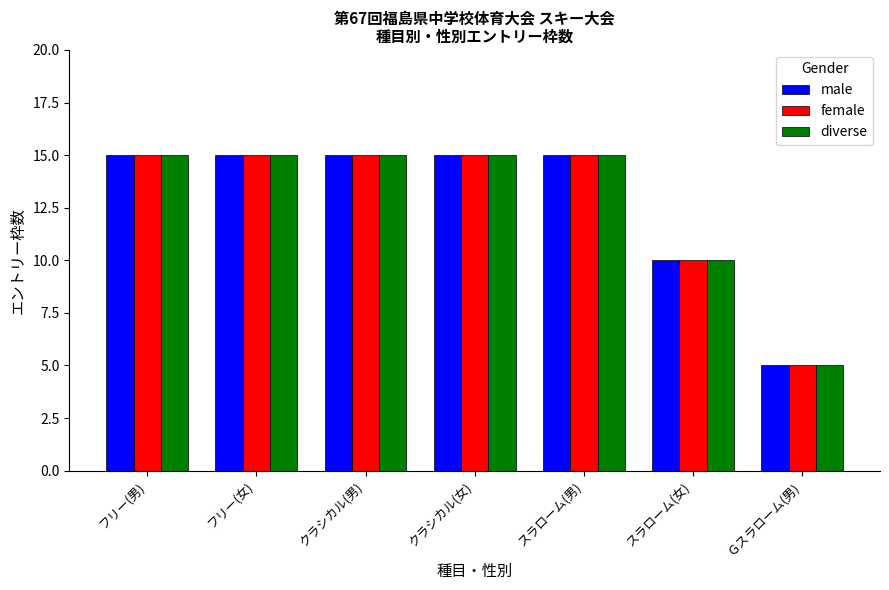

At how many categories does at least one series exceed 11?

5